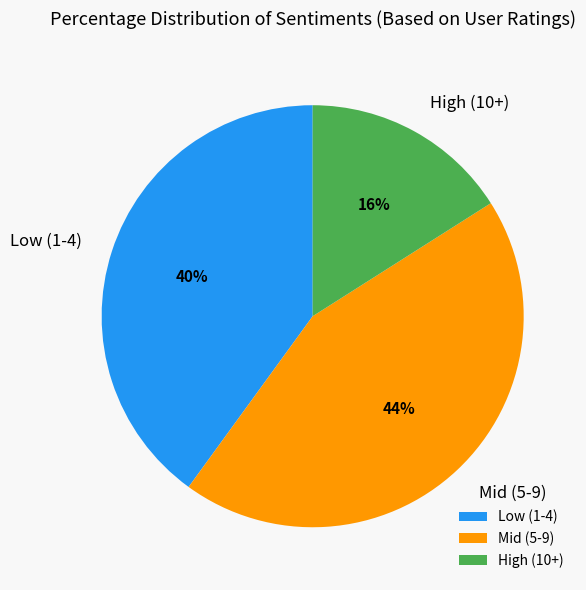

What is the largest slice in the pie chart?

Mid (5-9)